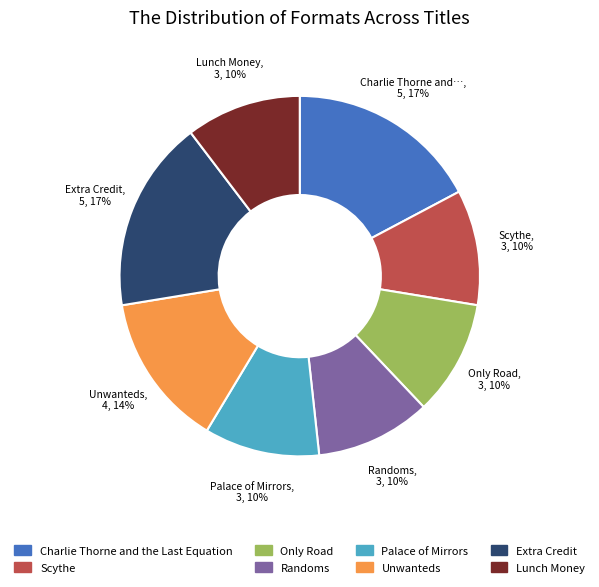

What is the ratio of the value at Only Road to the value at Extra Credit?

0.6